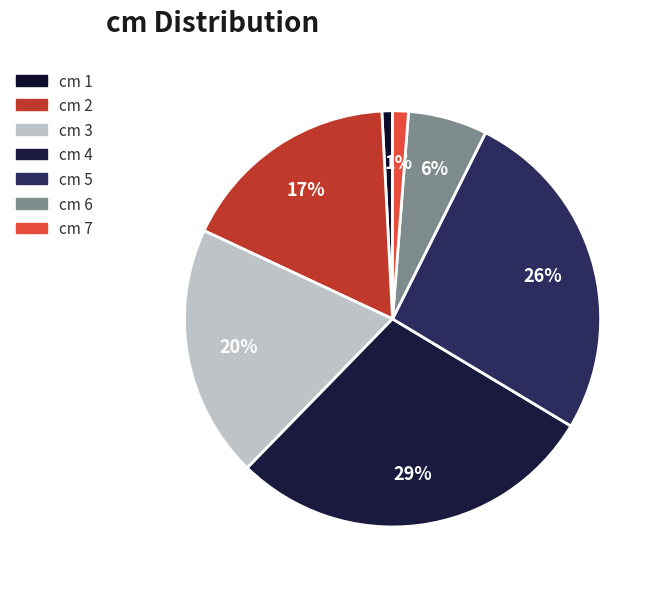

How many segments does this pie chart have?

7